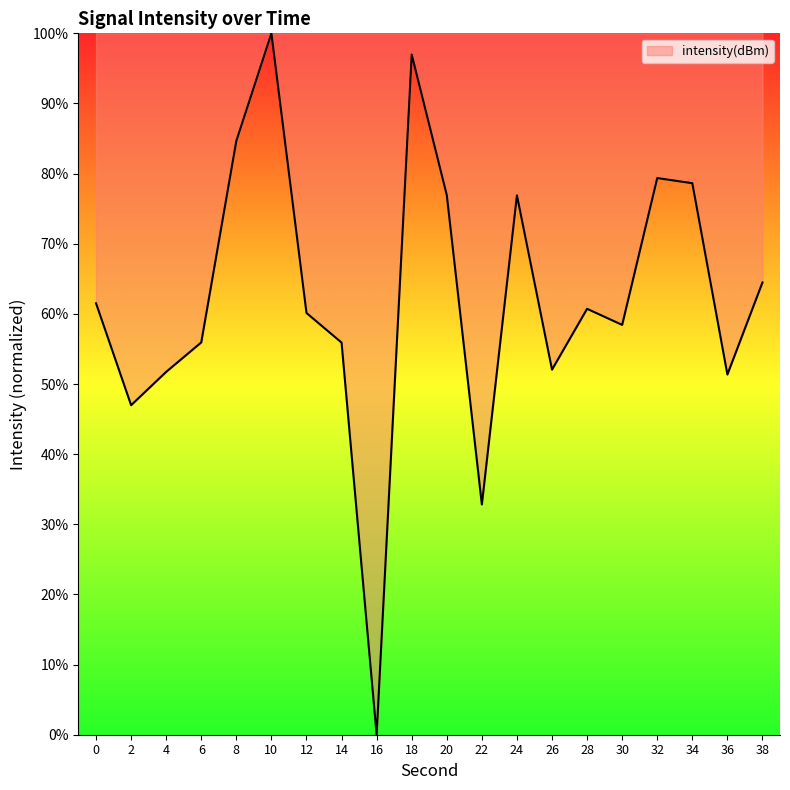

The chart shows a value of 73.7 at 4. True or false?

False